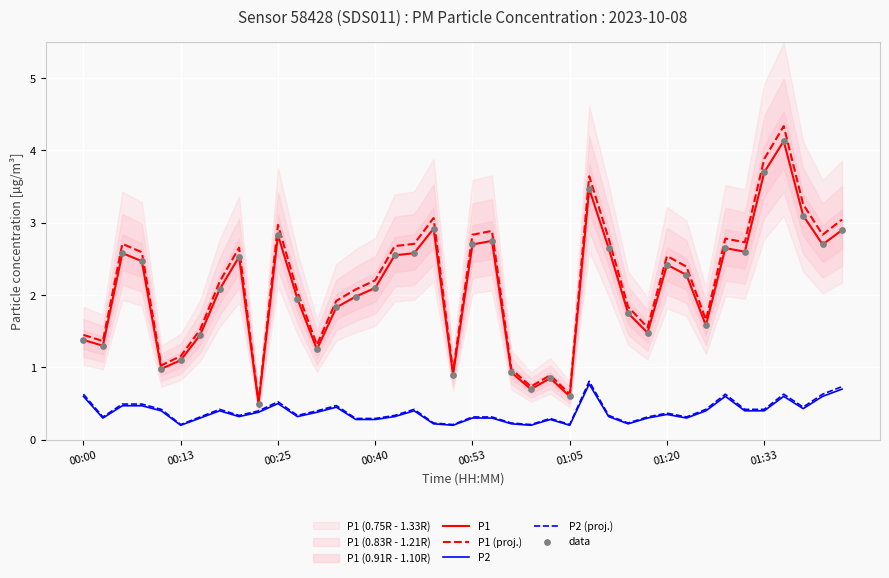

Which series reaches the maximum Y coordinate?

P1 (proj.)